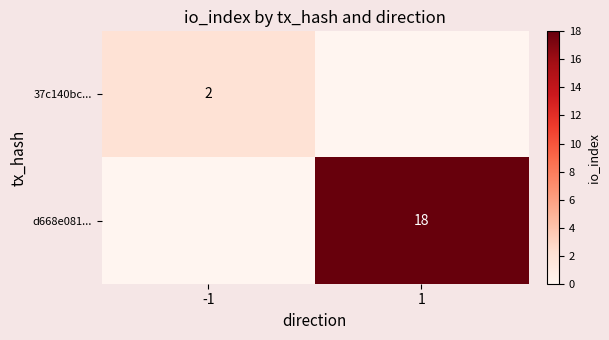

True or false: 37c140bc... has a value of 1 at -1.

False